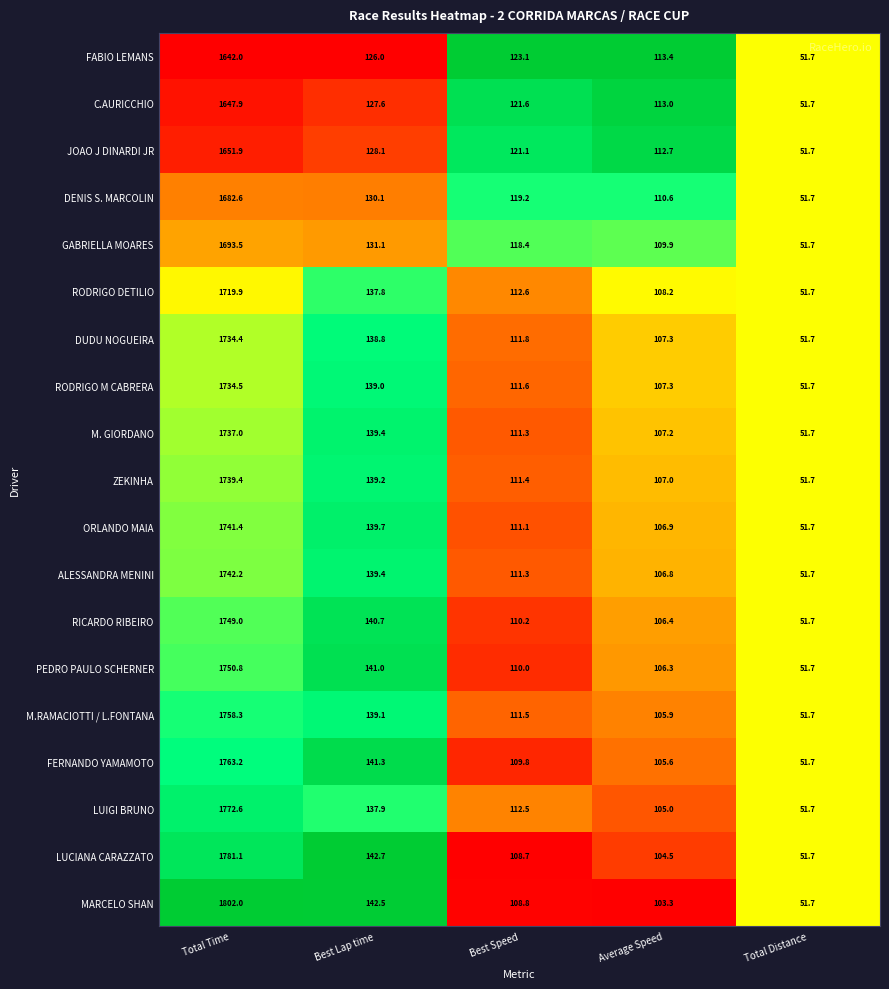

What is the difference between the maximum and minimum values in the JOAO J DINARDI JR series?

1600.2